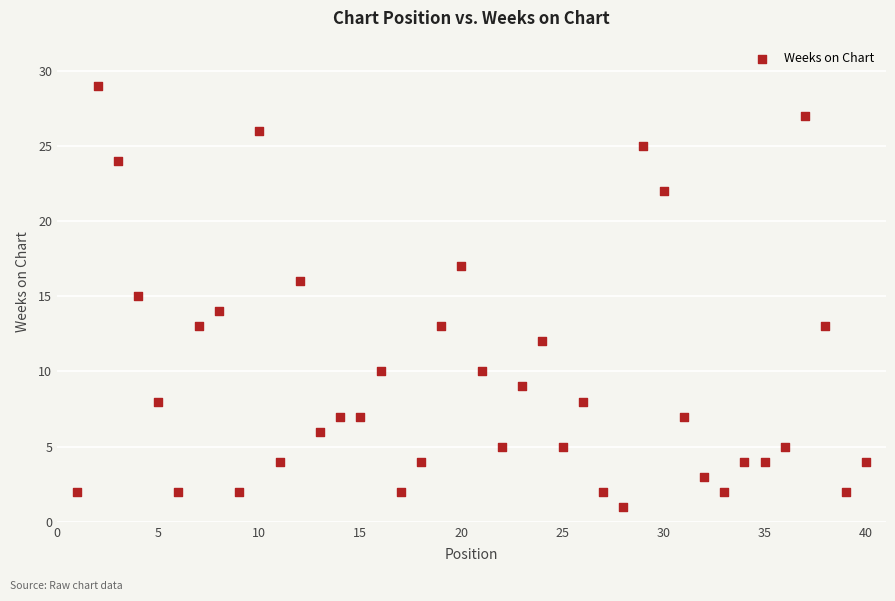

What is the range of X values (max minus min)?

39